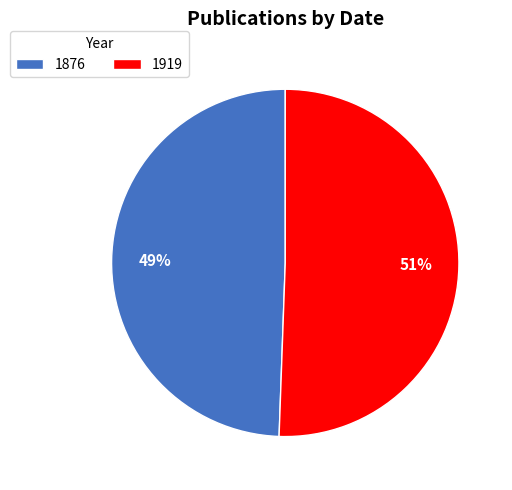

Which slice represents more than half of the pie?

1919